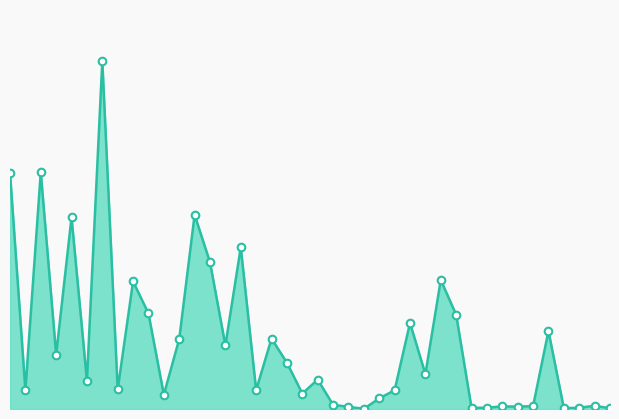

How many lines are shown in the chart?

1